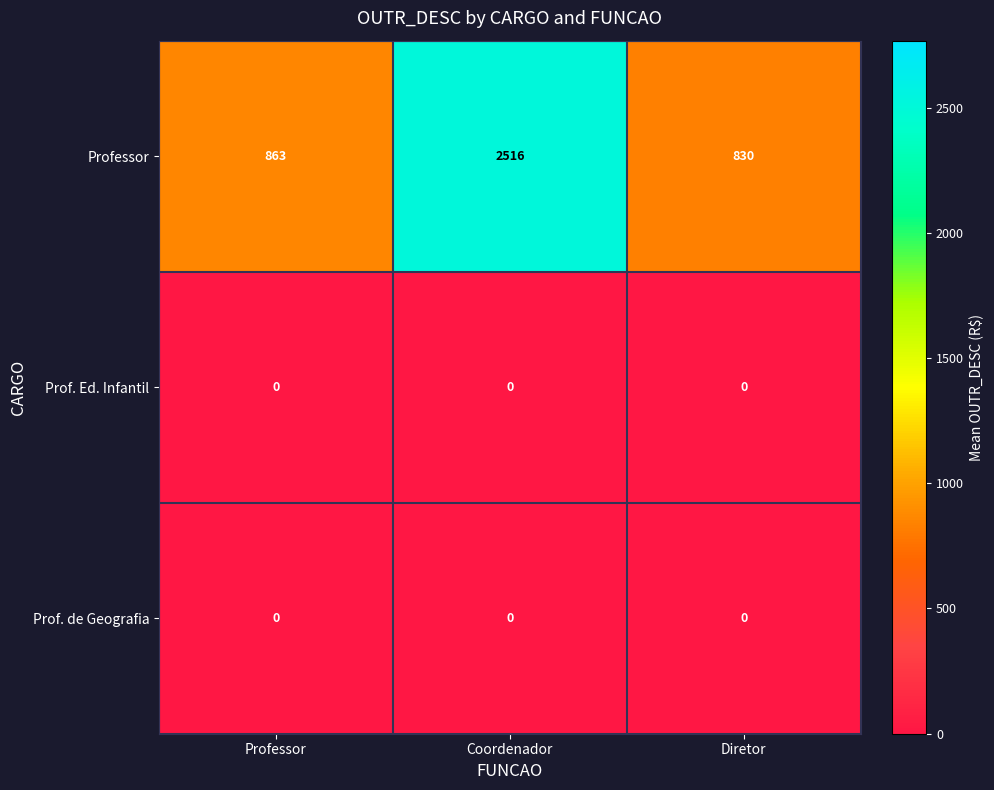

Which series has the widest spread of values?

Professor